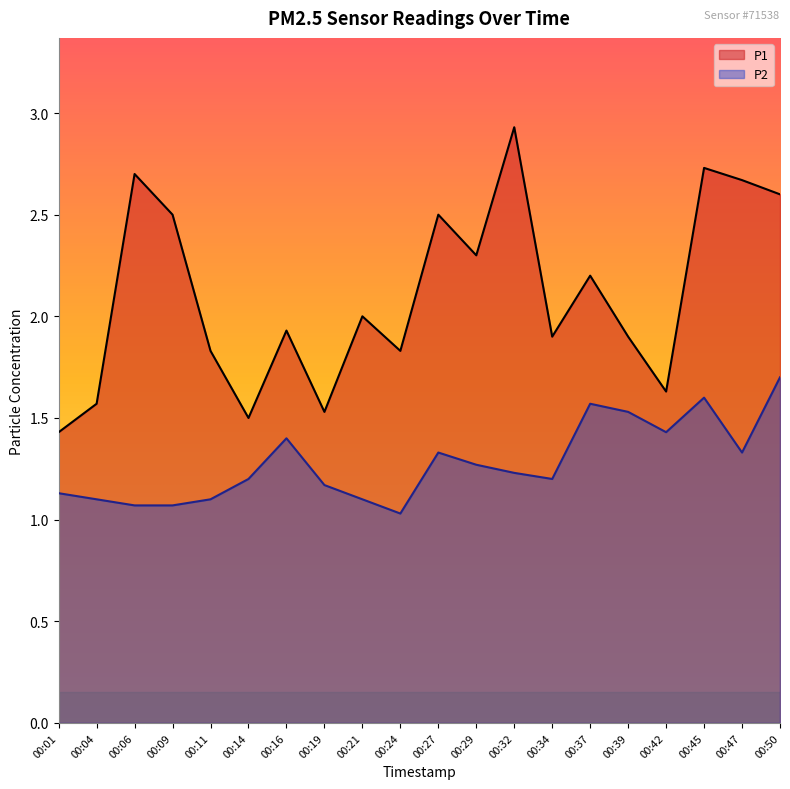

What is the sum of the P1 values at 00:32 and 00:39?

4.8